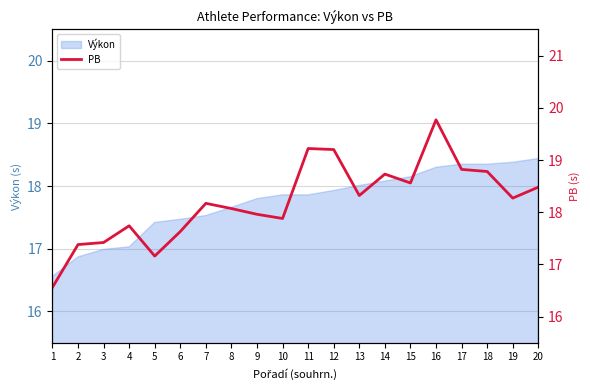

How many values exceed 18?

12